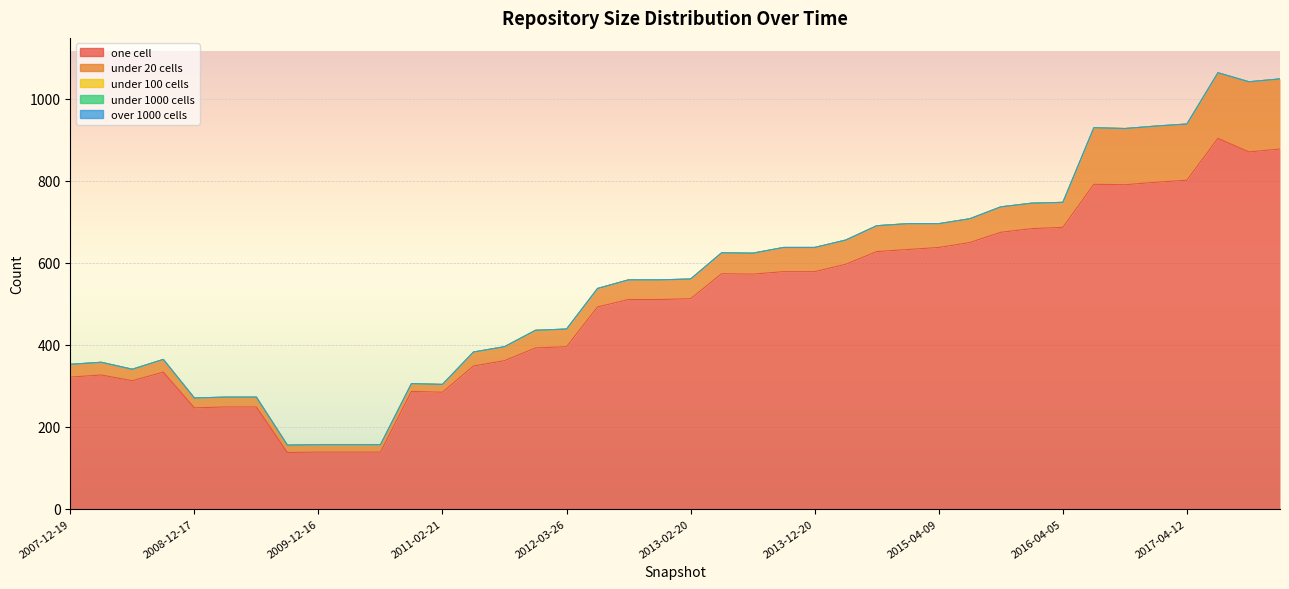

At which category does under_twenty_cells reach its first local valley?

2008-06-27